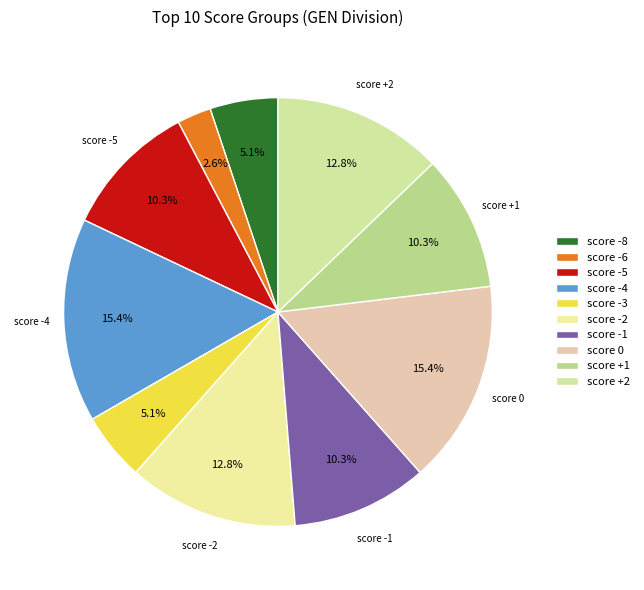

Count the number of slices in the pie.

10